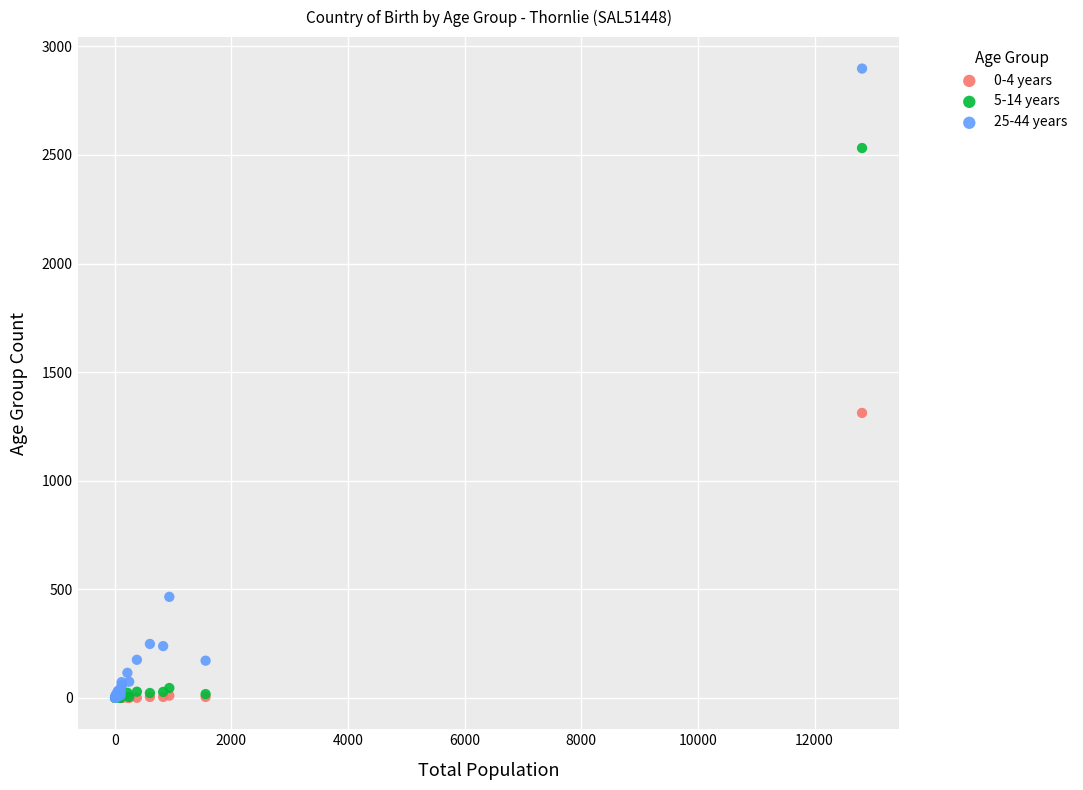

Which series reaches the maximum Y coordinate?

25-44 years